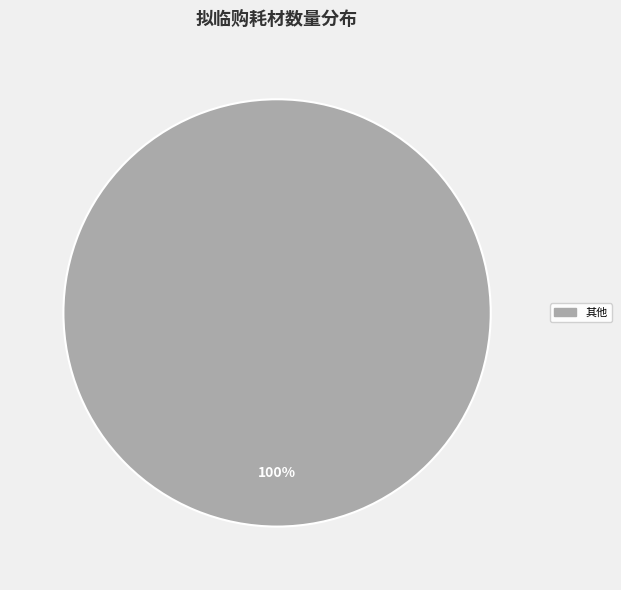

Is there a majority slice in this chart?

Yes